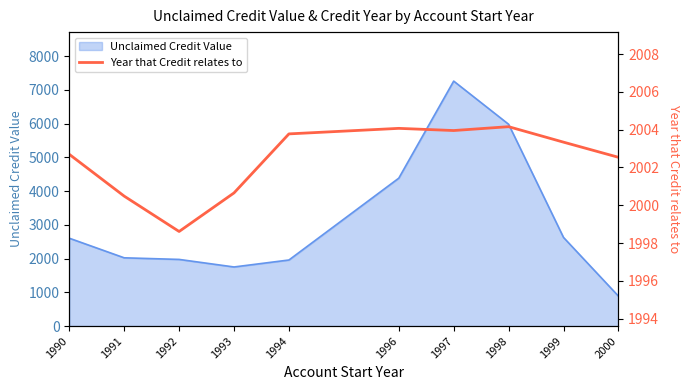

Is it true that Unclaimed Credit Value equals 4384.1 at 1996?

True